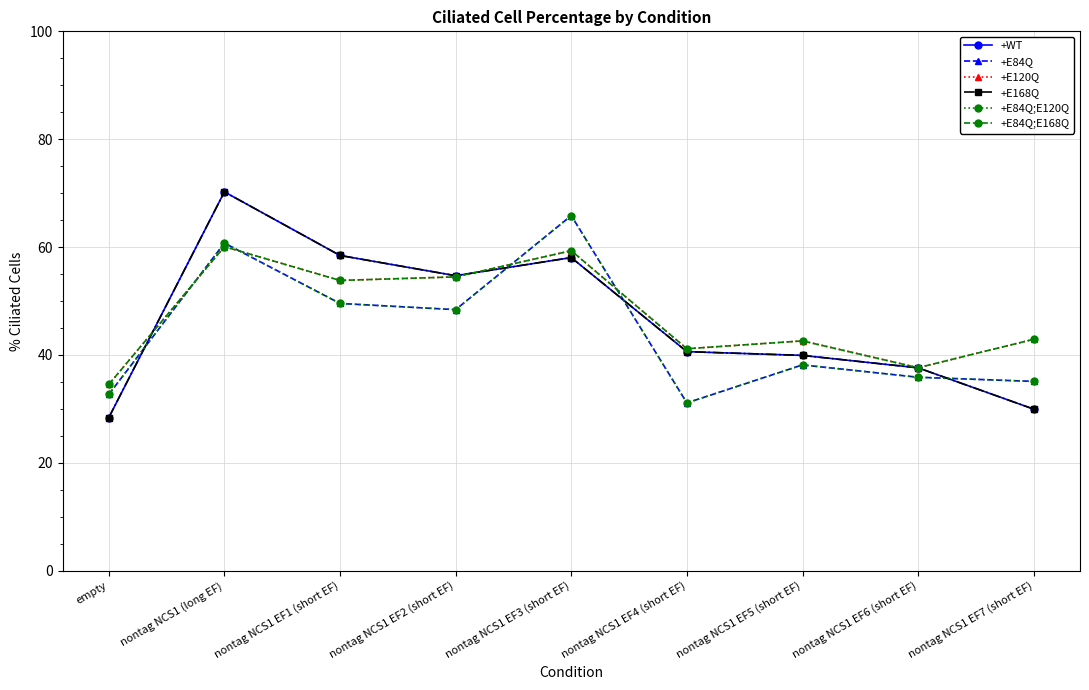

In +E84Q;E168Q, how many points are lower than both neighbors (excluding endpoints)?

3